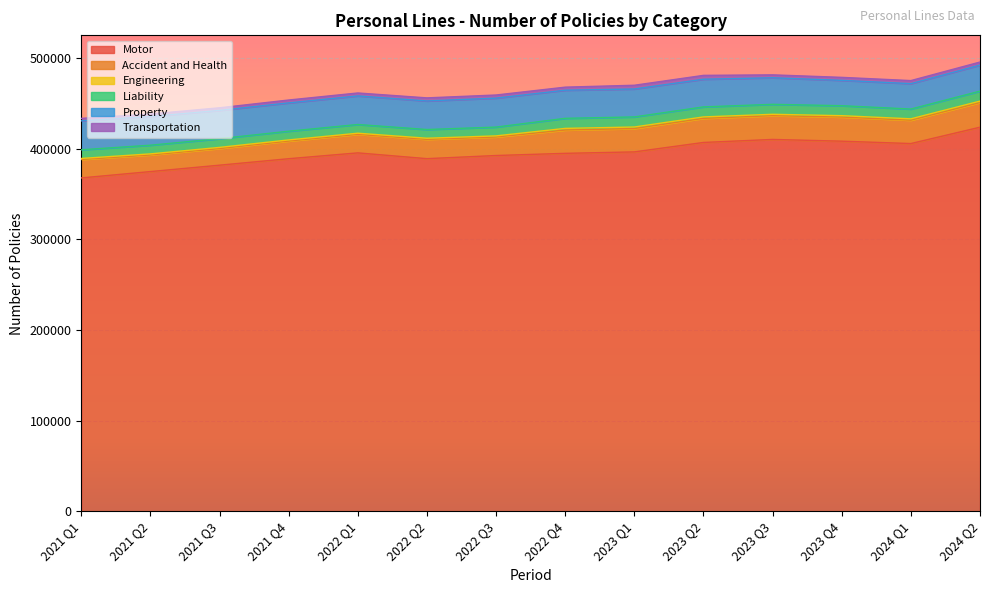

Which has a higher value, 2022 Q1 or 2023 Q1?

2023 Q1